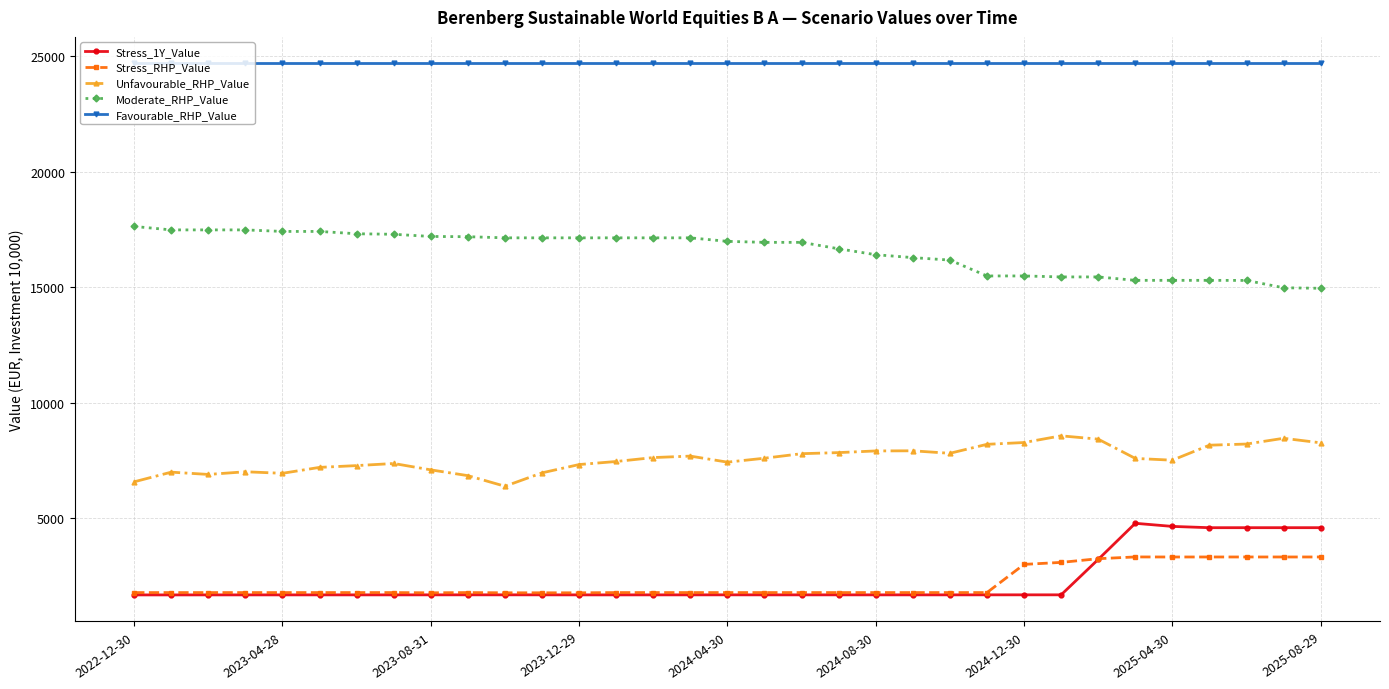

Is this an area chart (filled region under the line)?

No